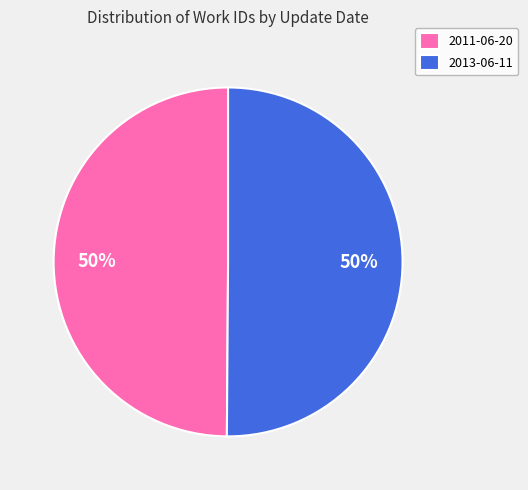

What is the ratio of the value at 2013-06-11 to the value at 2011-06-20?

1.0